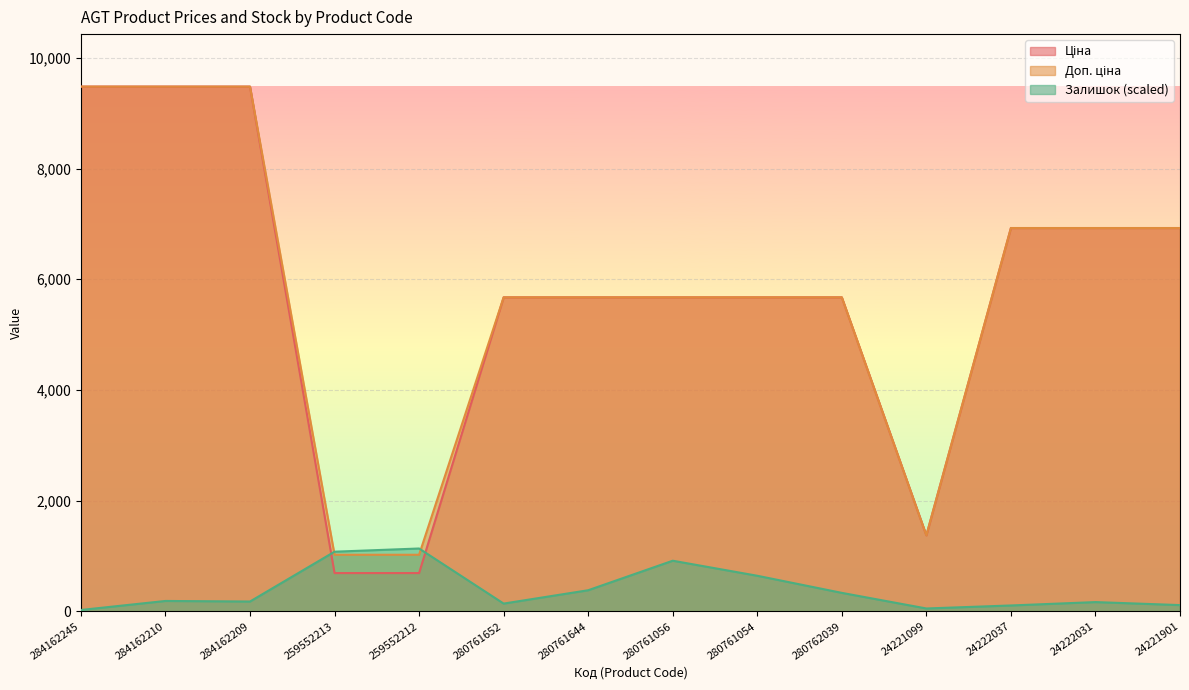

What position from the left is 284162209?

3